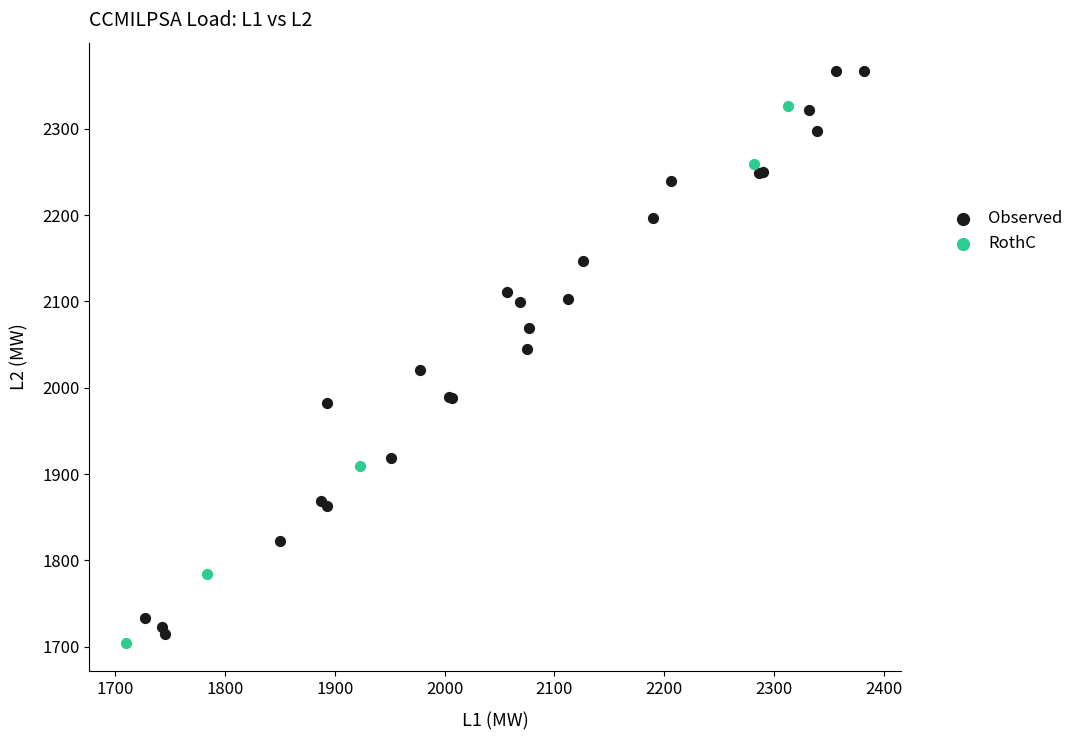

Which series contains the lowest Y value?

RothC